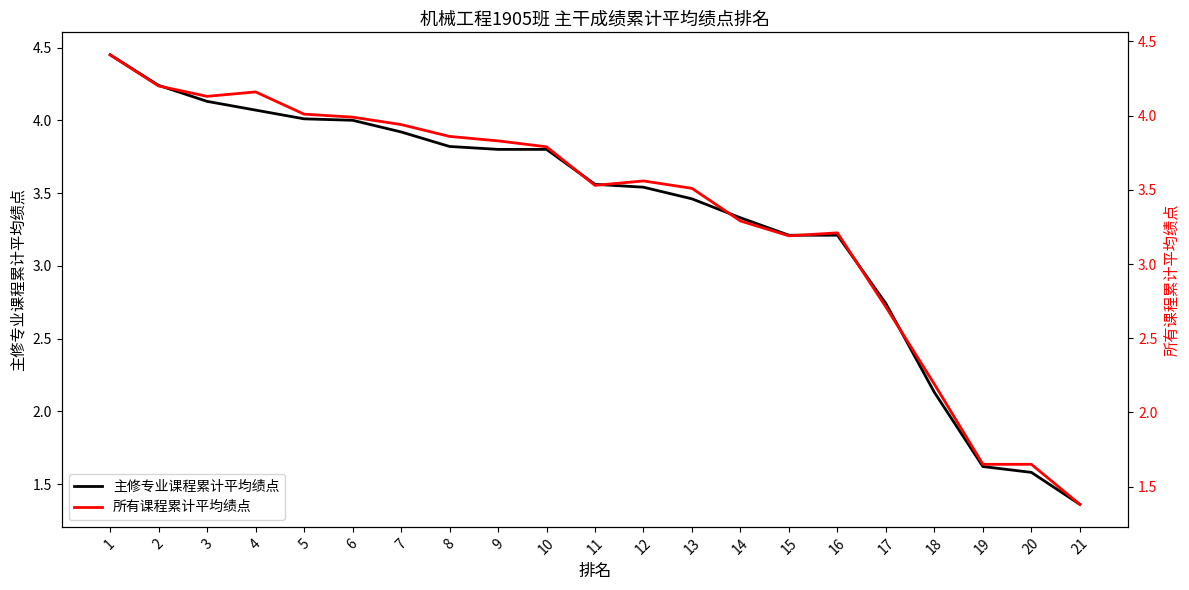

Between 9 and 12, which is larger?

9